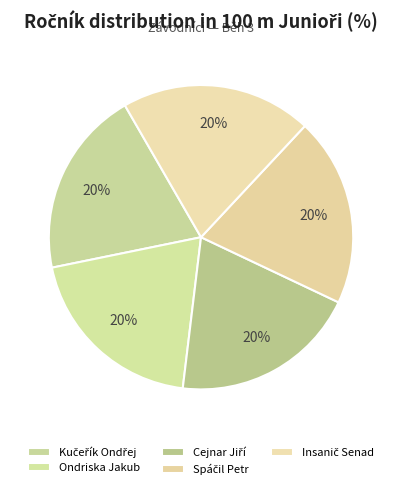

Does Cejnar Jiří account for over 50% of the chart?

No